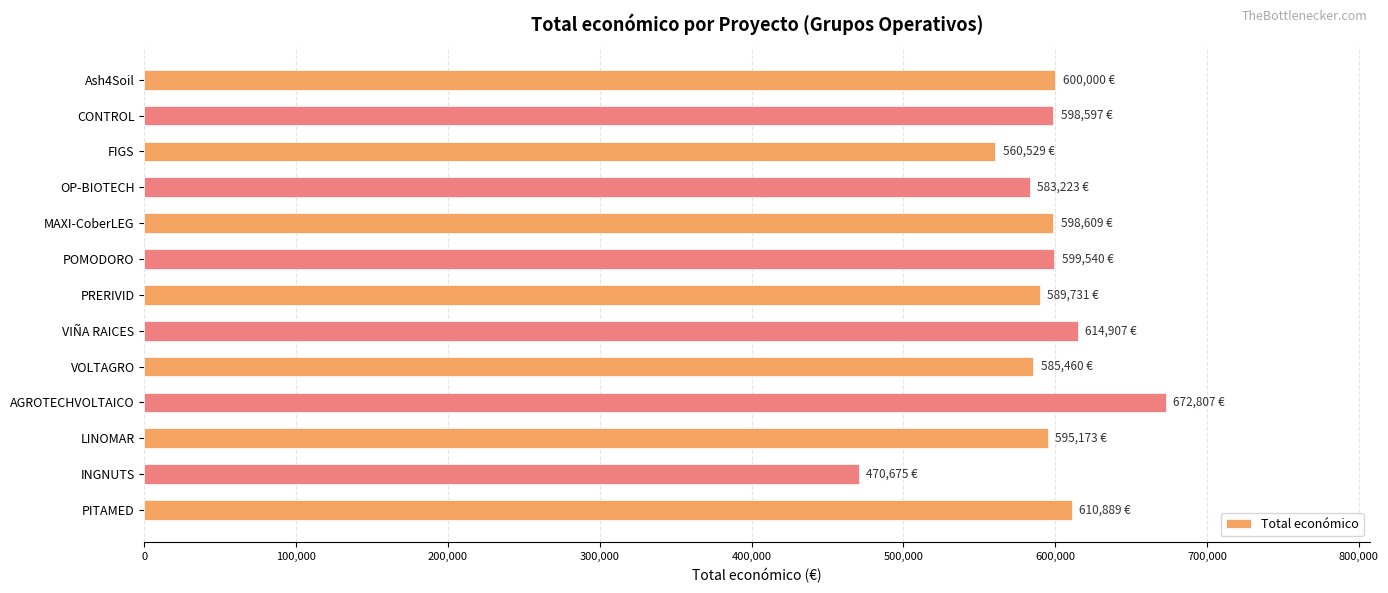

Which label corresponds to the smallest value in the chart?

INGNUTS